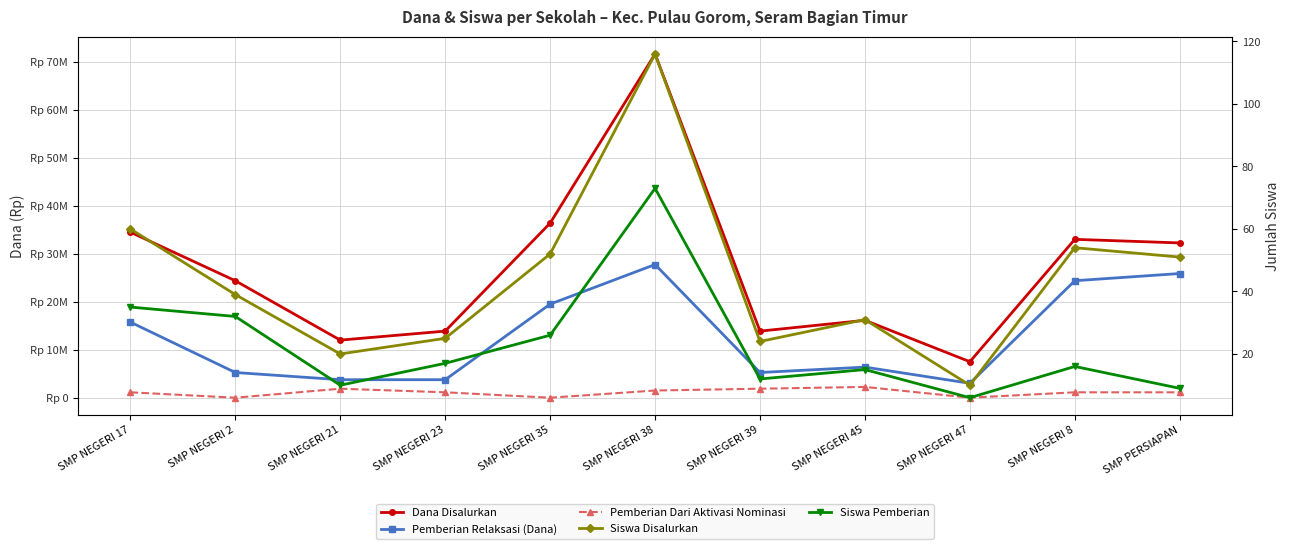

What is the label of the 5th point from the right?

SMP NEGERI 39